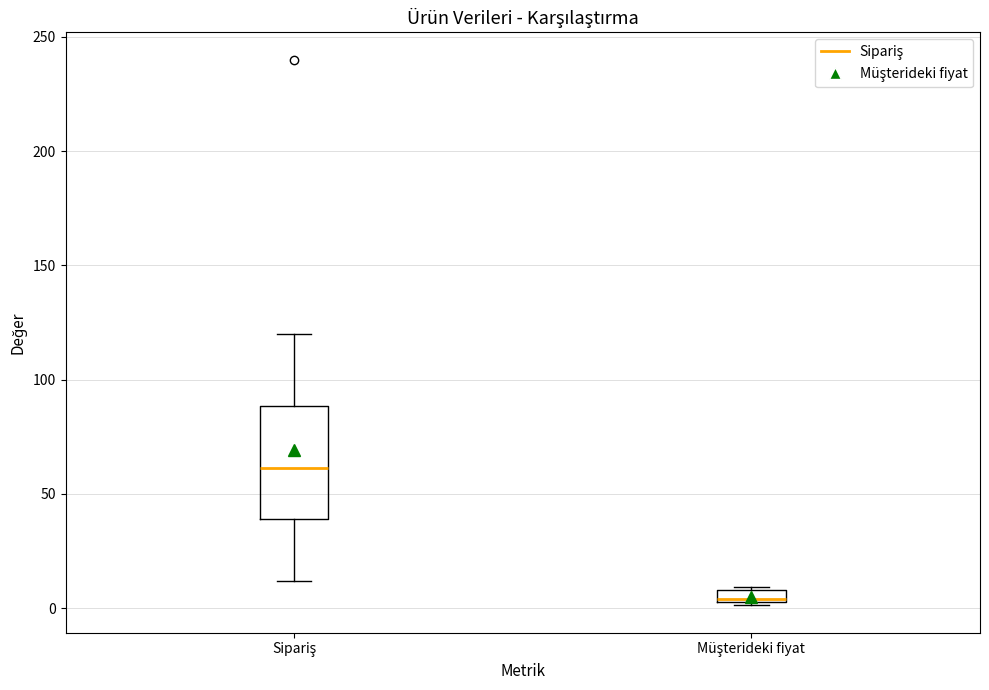

Comparing the boxes themselves (not the whiskers), which one is the tallest?

Sipariş